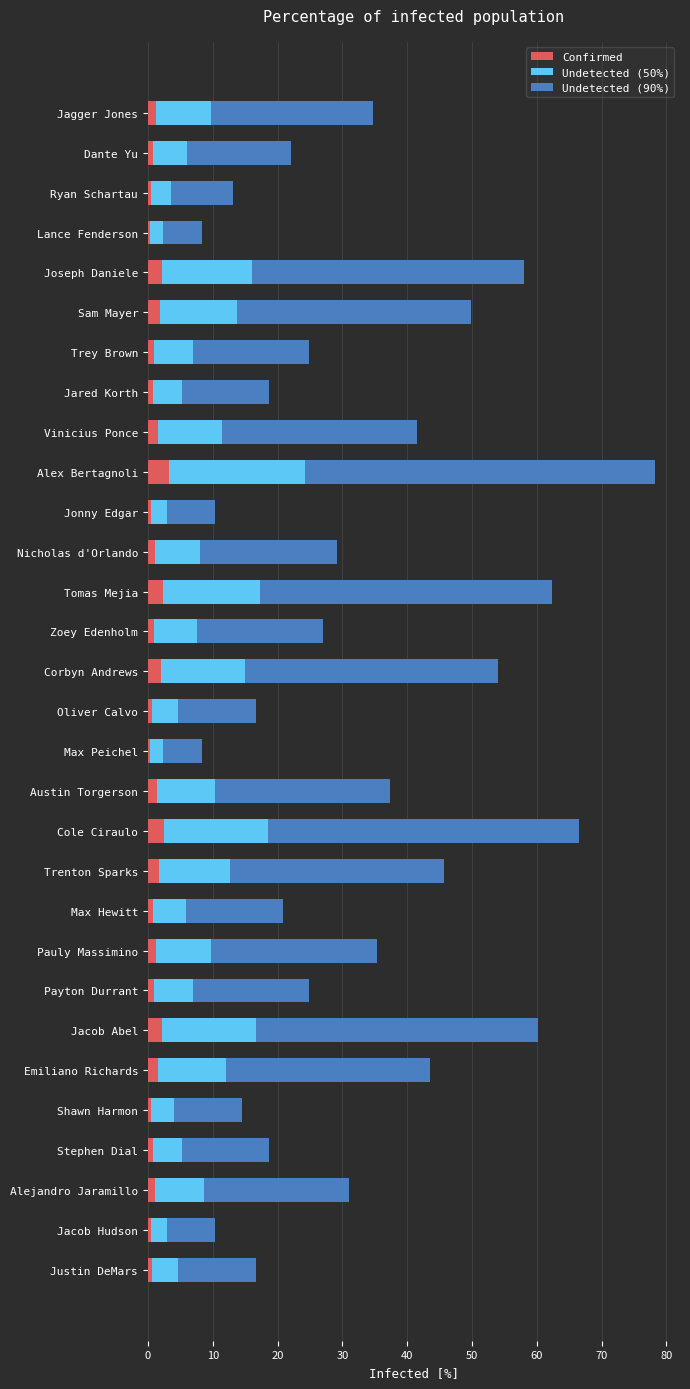

What is the difference between the maximum and minimum values in the Confirmed series?

2.9